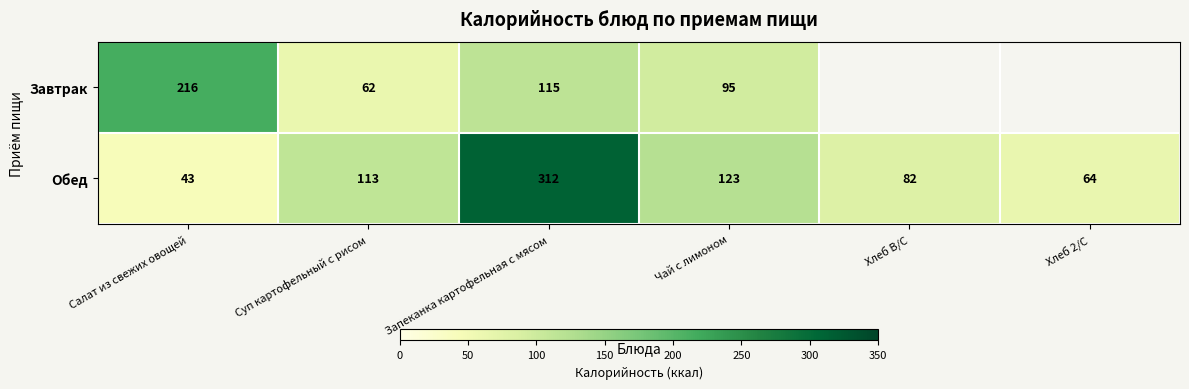

What is the maximum value shown in the chart?

312.0